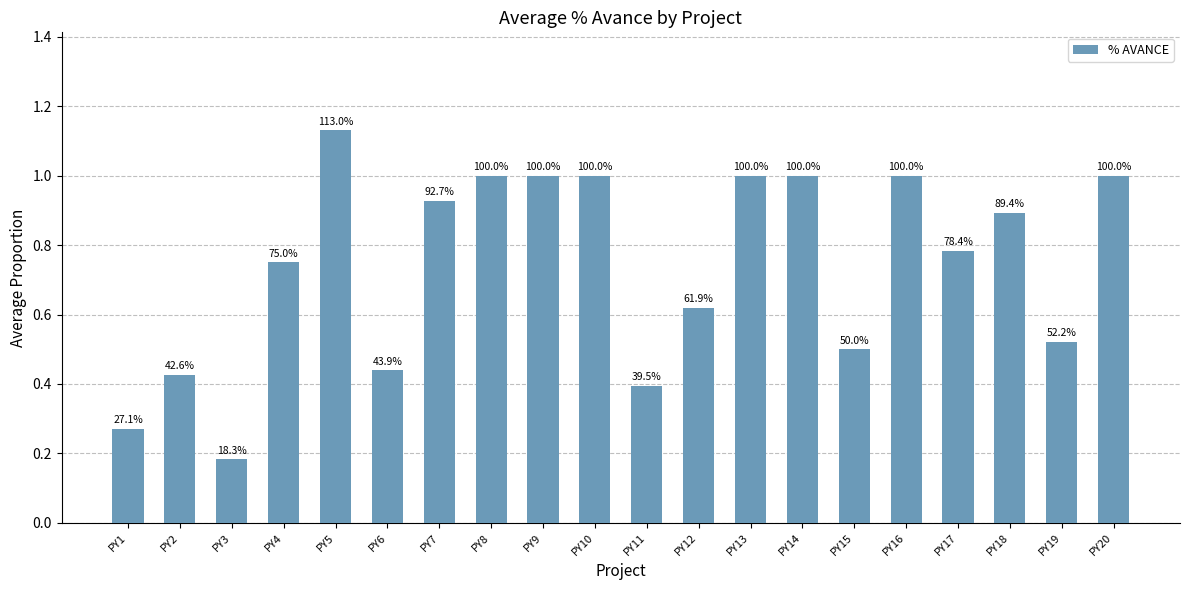

Does the chart contain any negative values?

No